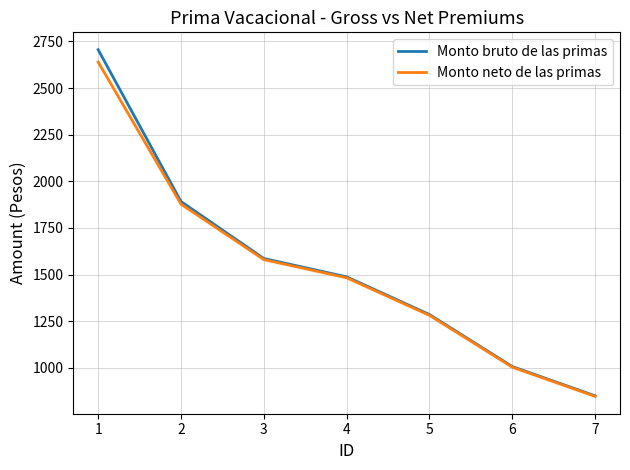

What are all the series names shown in the legend?

Monto bruto de las primas, Monto neto de las primas